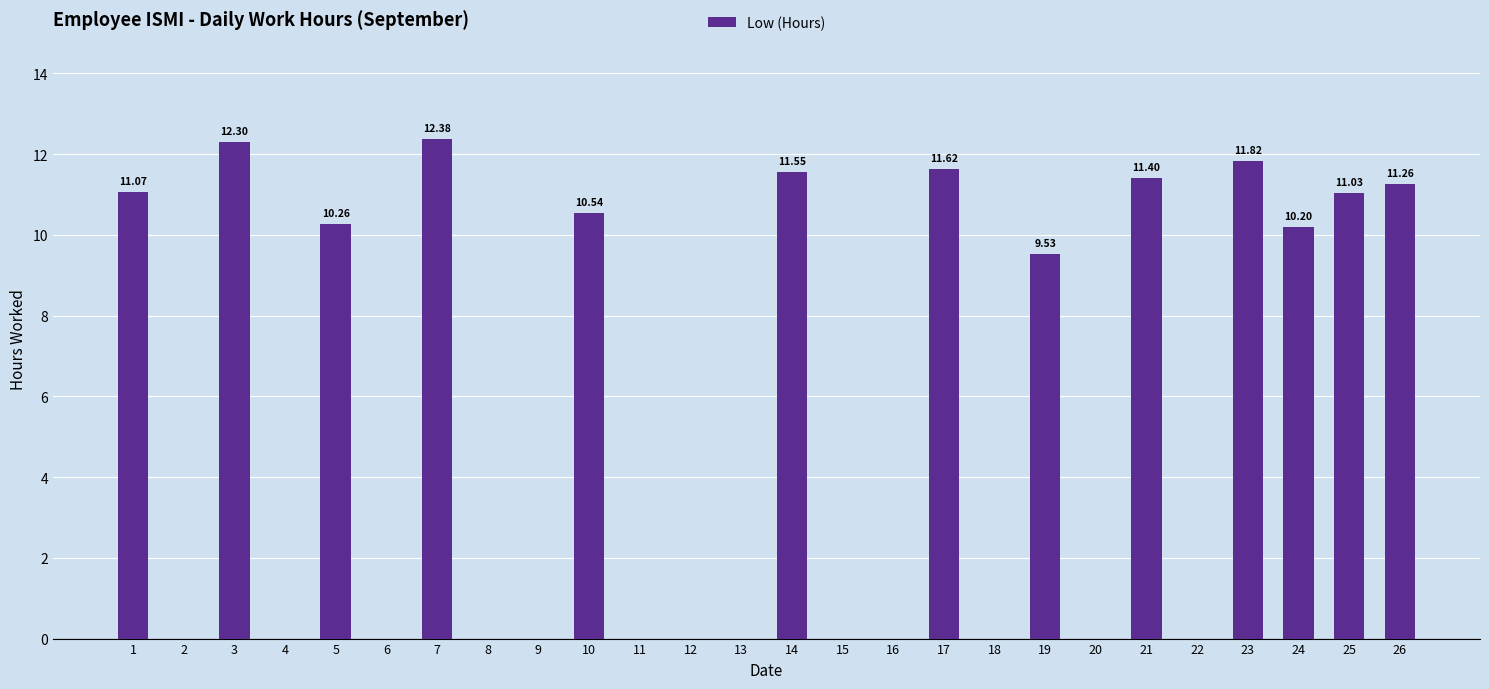

Approximately how many times larger is the value at 14 compared to 19?

1.2